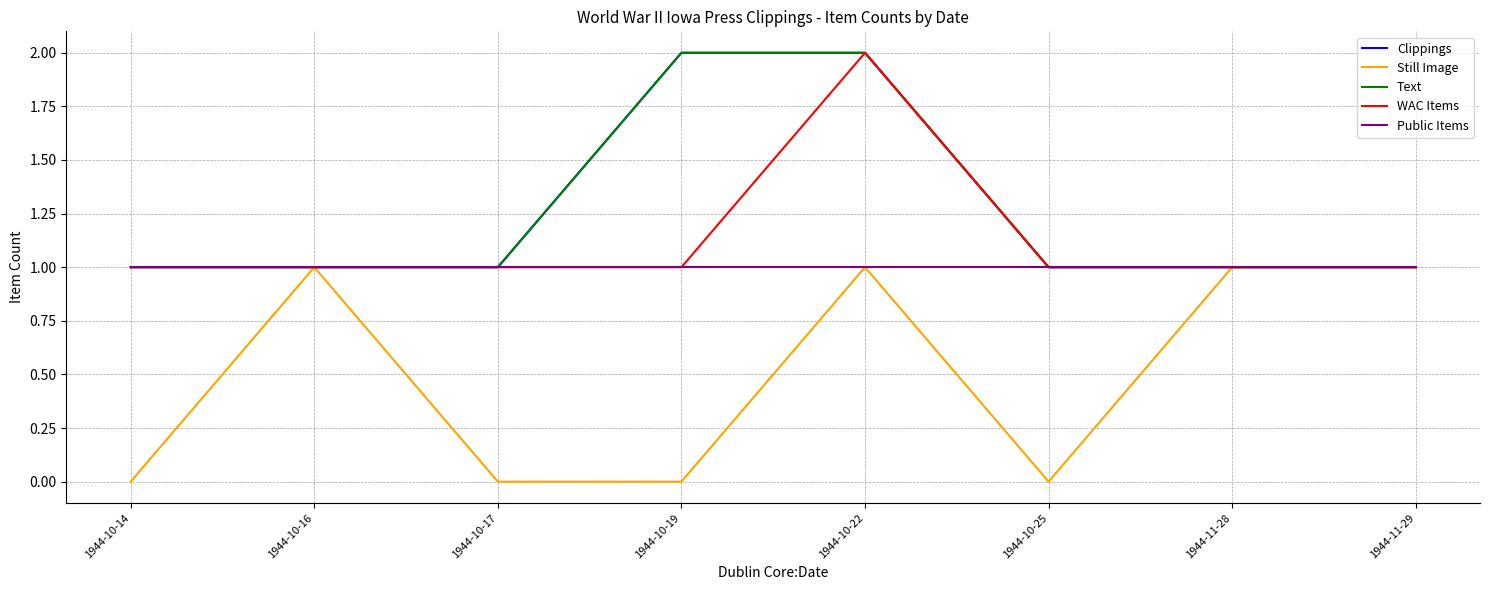

Which series has the widest spread of values?

Clippings